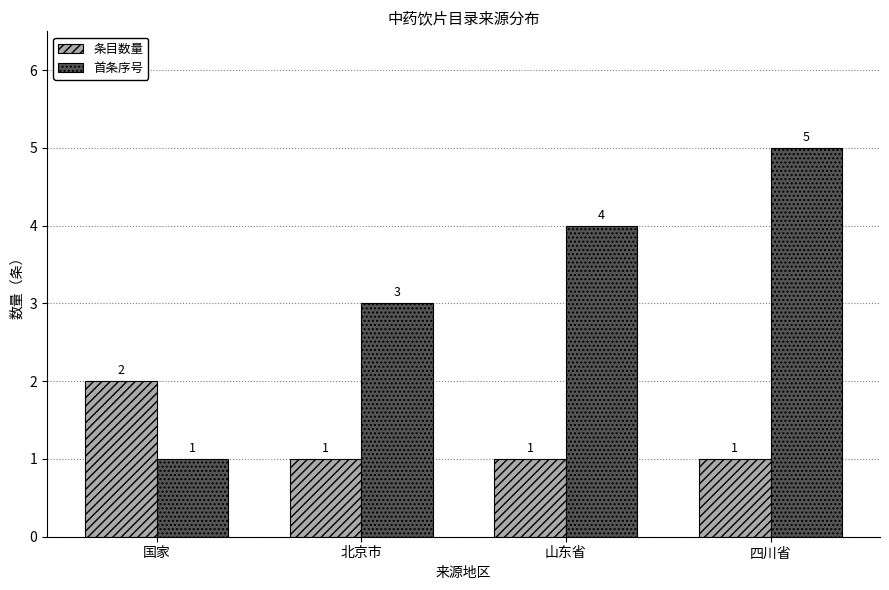

At which label does 条目数量 reach its peak?

国家